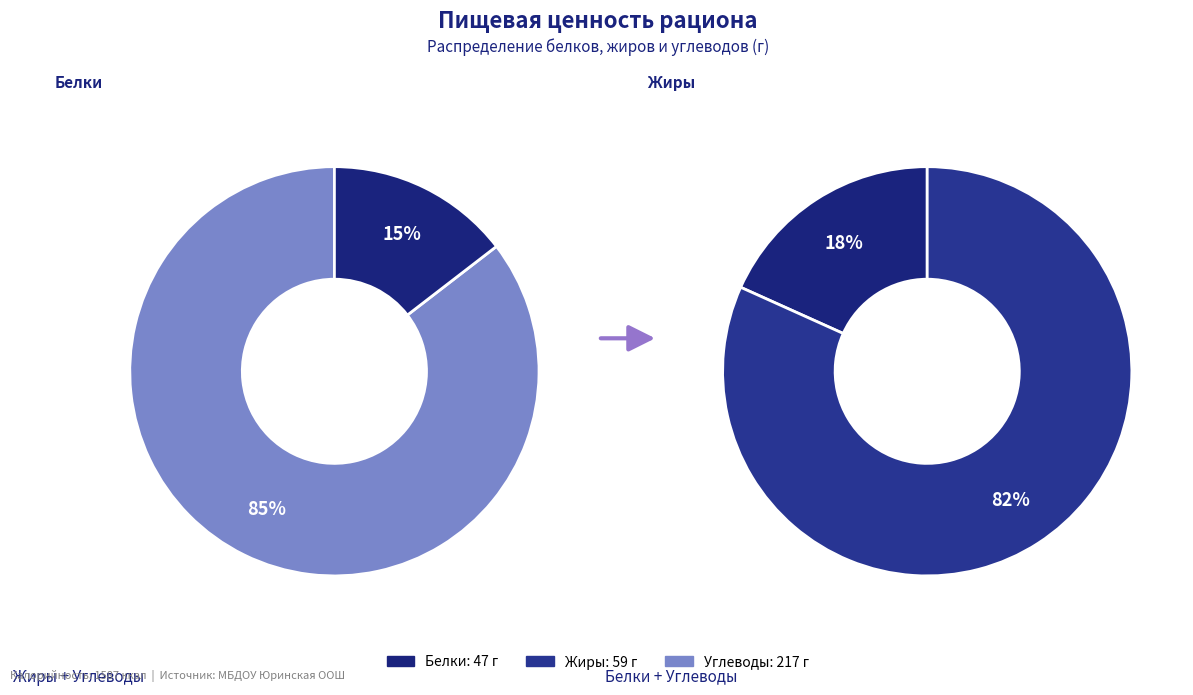

What is the ratio of the value at Углеводы to the value at Белки?

4.6